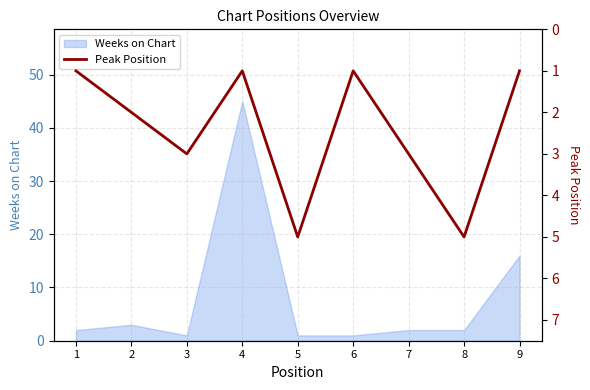

The value of Weeks on Chart at 1 is 2. True or false?

True